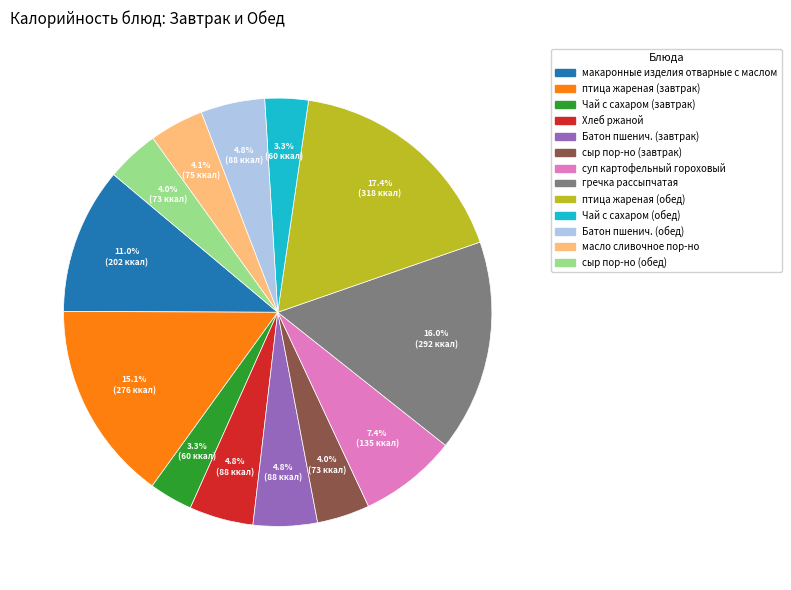

Is Хлеб ржаной the majority of the pie?

No